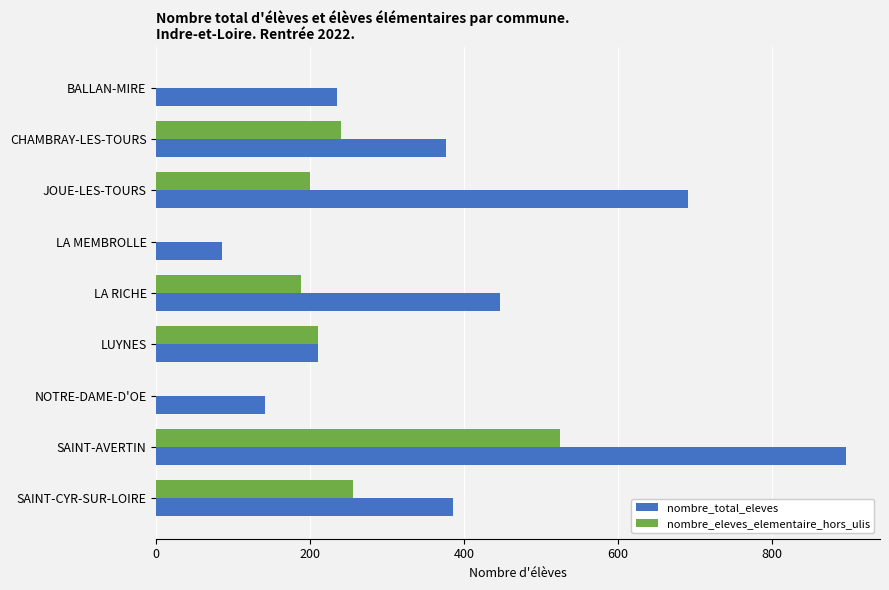

What is the maximum value for nombre_total_eleves?

896